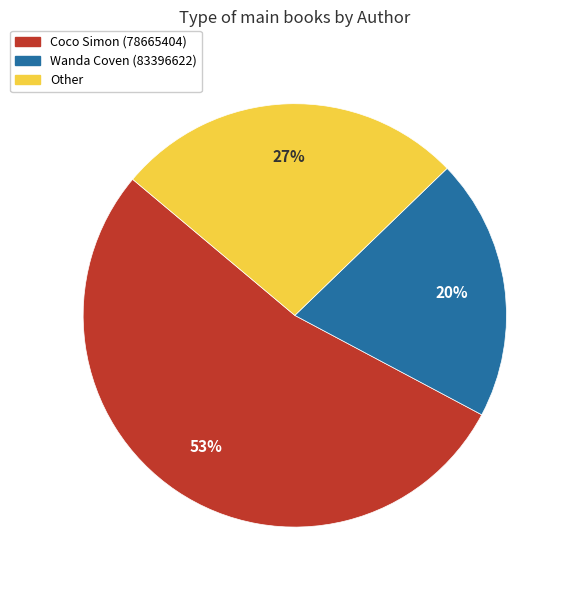

Between Coco Simon (78665404) and Other, which is larger?

Coco Simon (78665404)